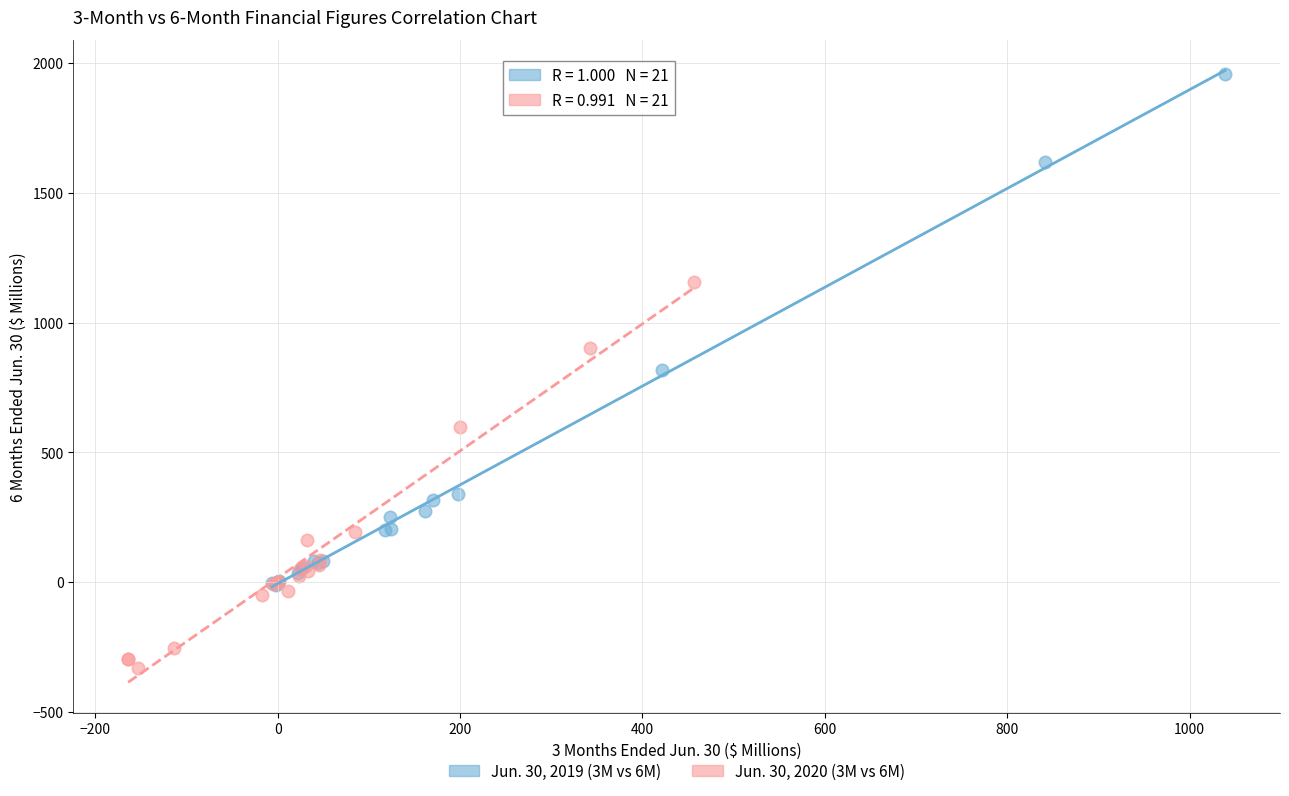

Which series contains the highest Y value?

Jun. 30, 2019 (3M vs 6M)